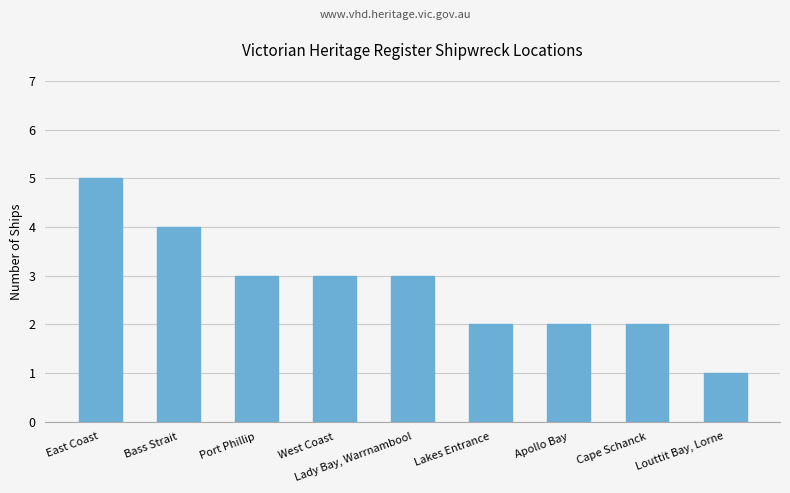

What is the sum of all values?

25